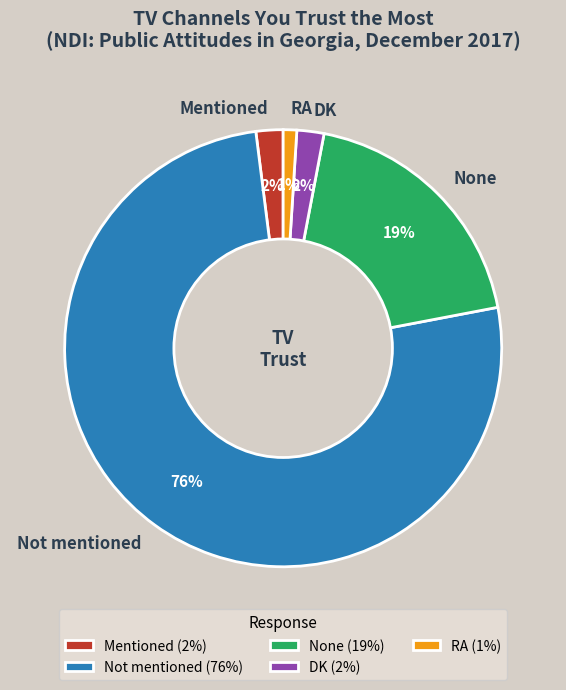

Is there a majority slice in this chart?

Yes